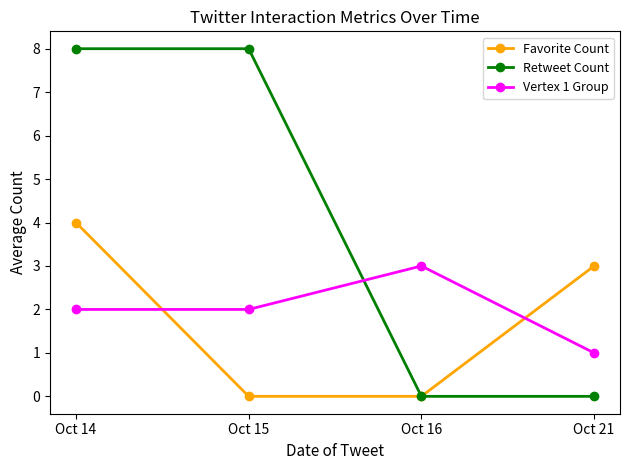

Which category has the lowest value in the Vertex 1 Group series?

Oct 21